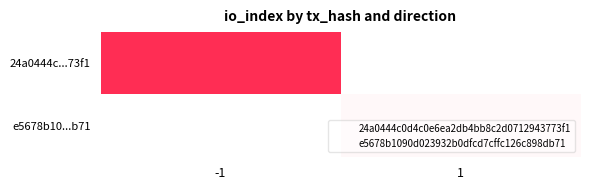

Reading left to right, list all the values displayed in this chart.

24a0444c...73f1: -1=396	1=0
e5678b10...b71: -1=0	1=13